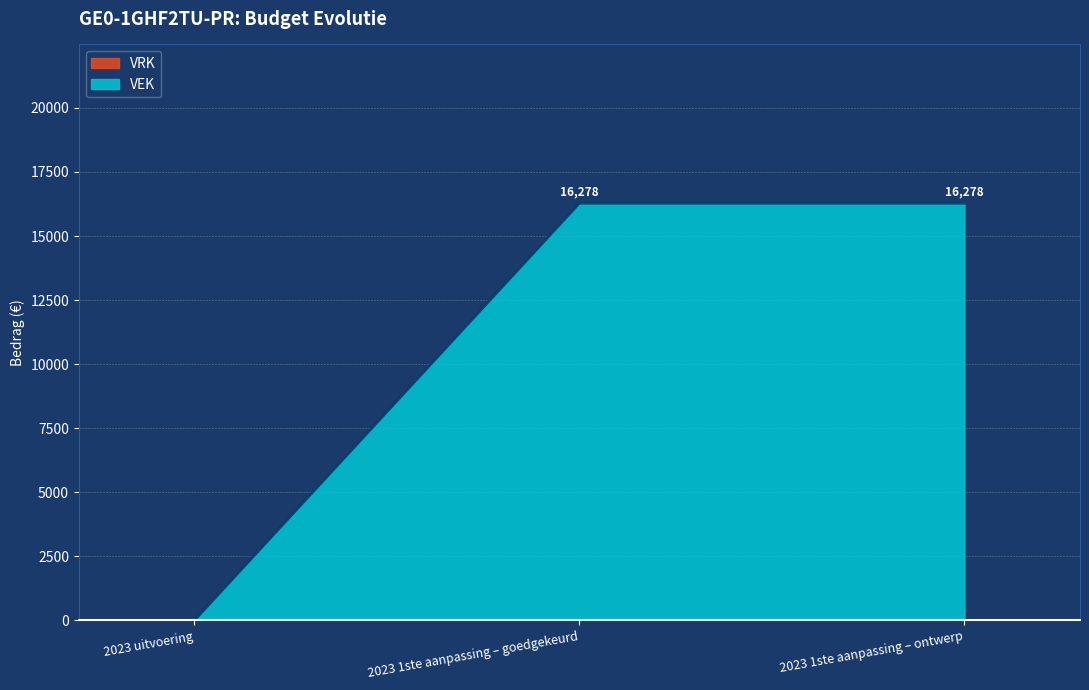

What is the change in value from 2023 uitvoering to 2023 1ste aanpassing – ontwerp?

+16278